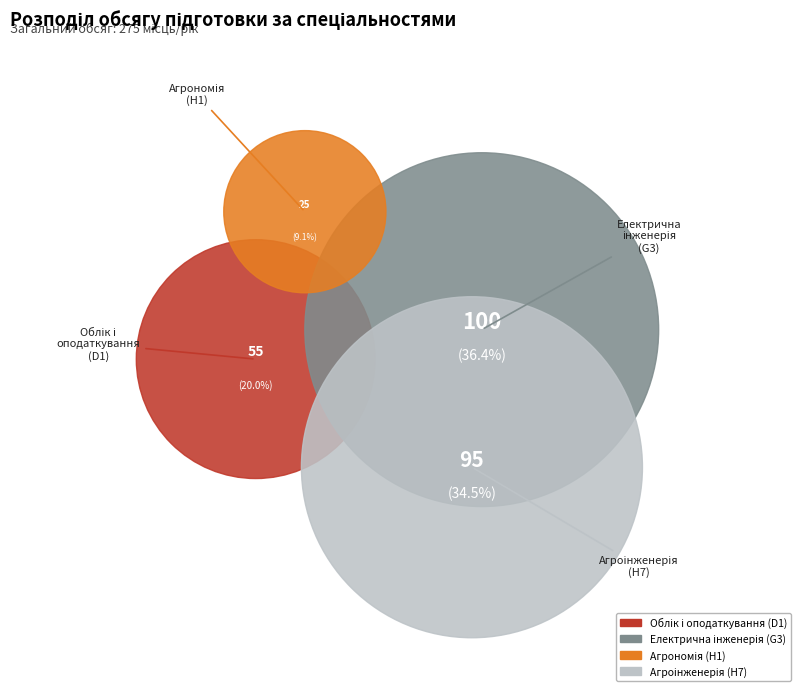

To the nearest percent, what percentage of the pie is Облік і оподаткування (D1)?

20%